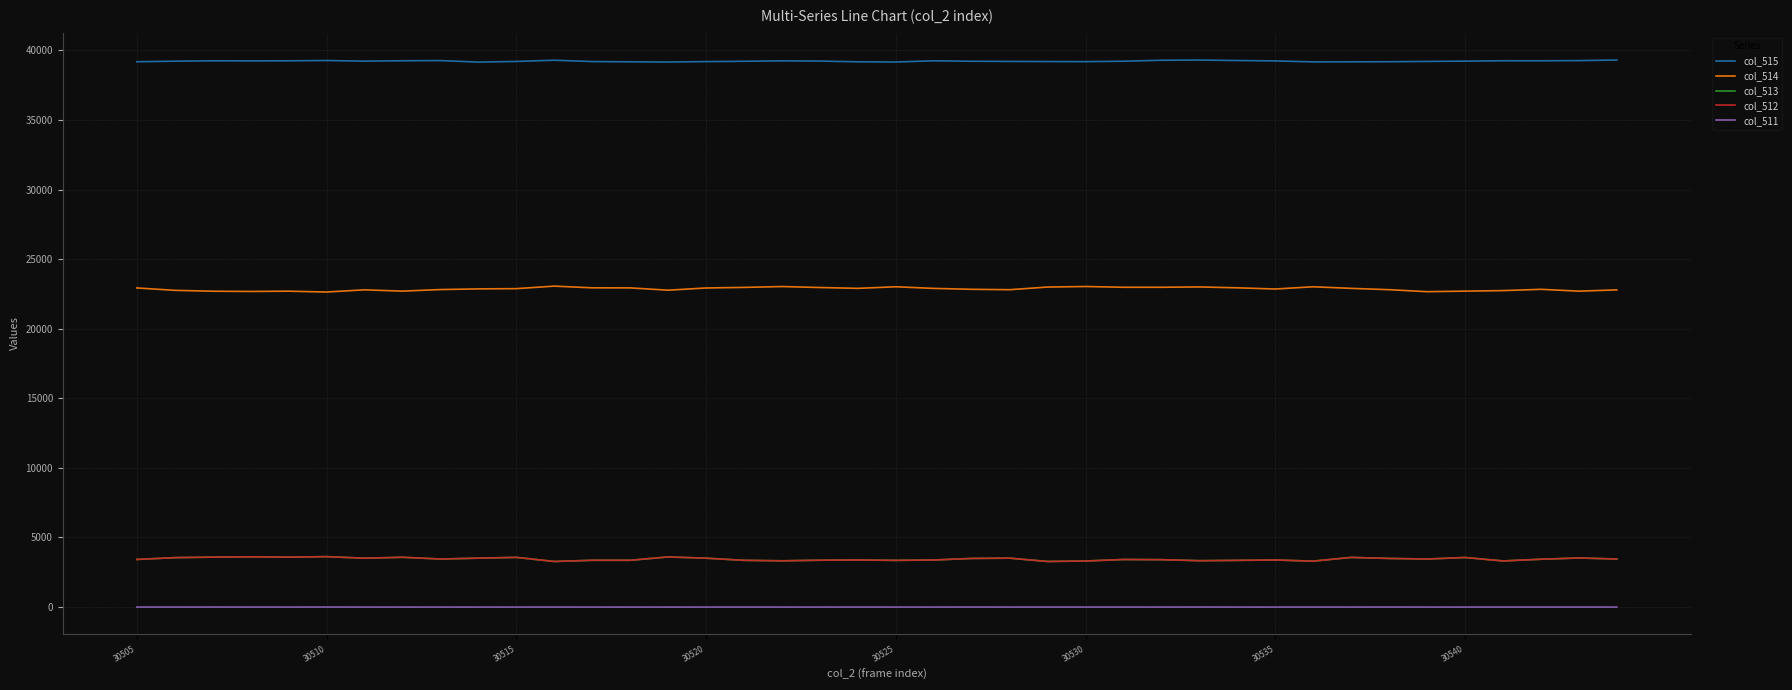

What is the maximum value for col_515?

39308